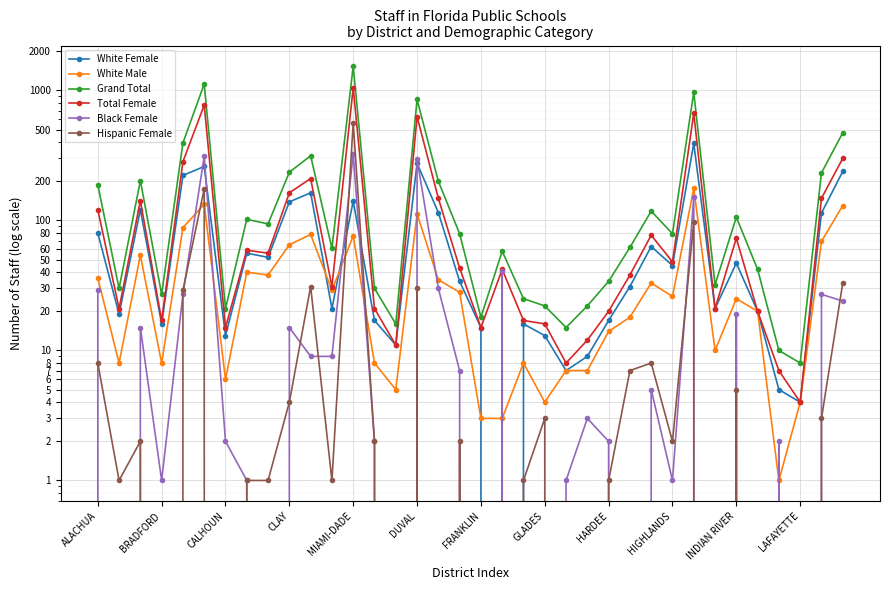

The value of Black Female at CLAY is 6. True or false?

False